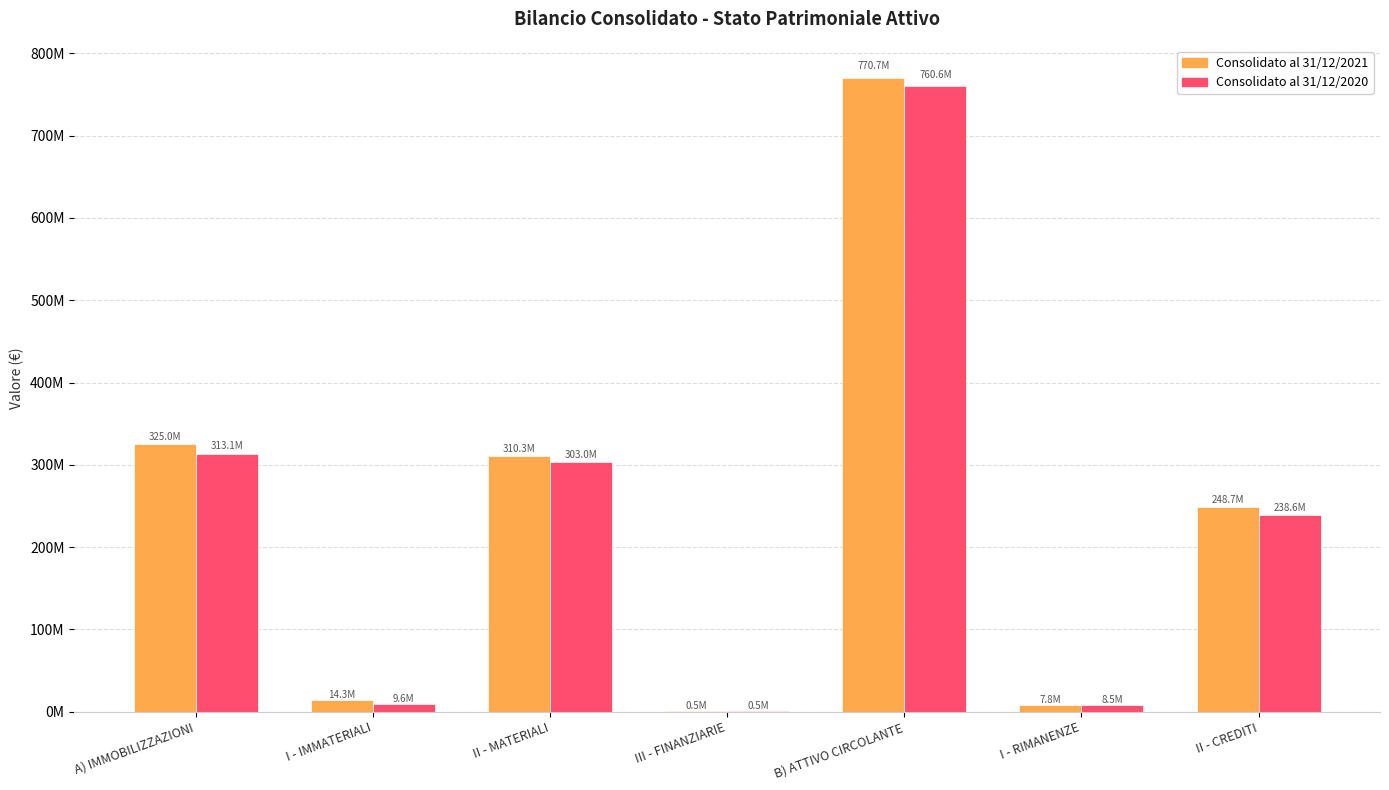

At which label is Consolidato al 31/12/2020 closest to 380535230?

A) IMMOBILIZZAZIONI